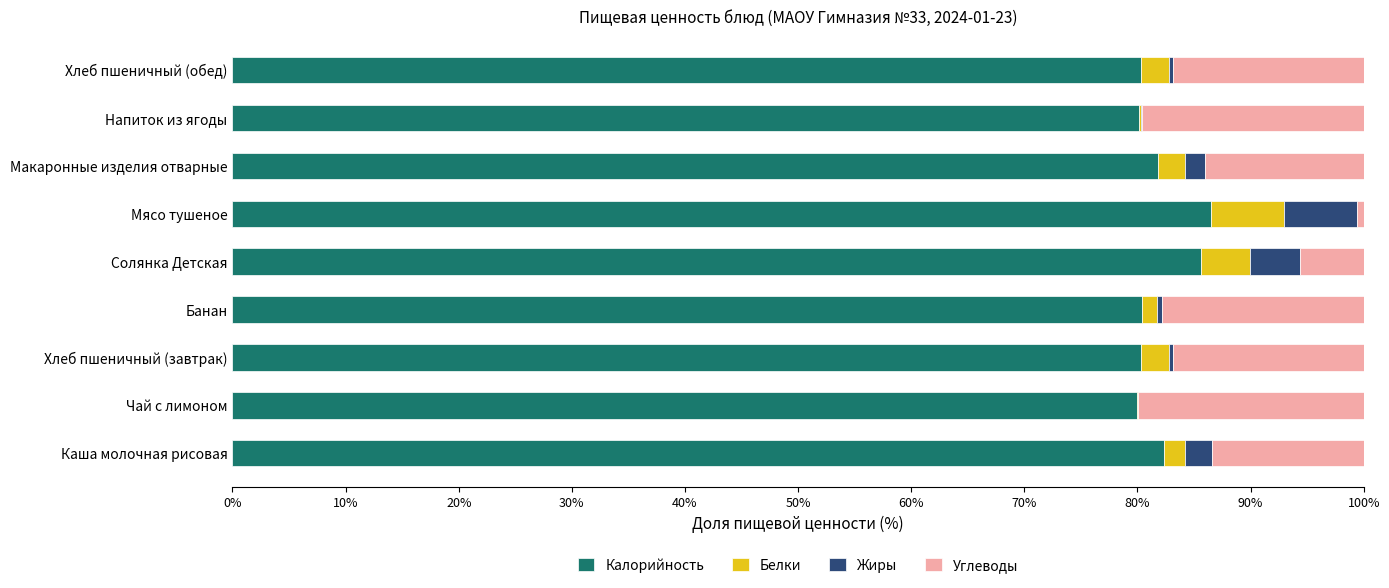

What is the sum of all Калорийность values?

737.4